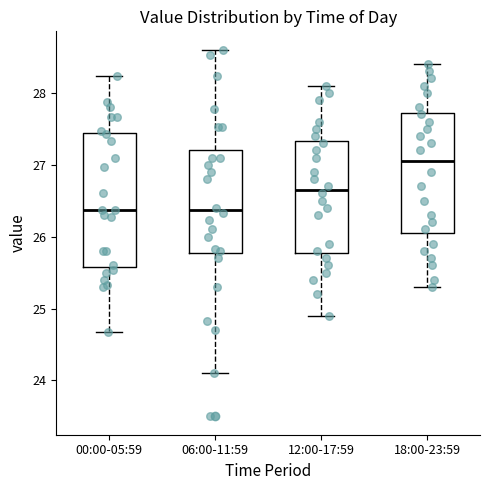

Reading left to right, transcribe this box plot: for each box, give where its median line is, the range the box spans, and where its two whiskers end, as read against the y-axis. The values are not printed on the chart, so give them approximately, as read against the axis.

00:00-05:59: median 26.4, box 25.6 to 27.4, whiskers 24.7 to 28.2
06:00-11:59: median 26.4, box 25.8 to 27.2, whiskers 24.1 to 28.6
12:00-17:59: median 26.7, box 25.8 to 27.3, whiskers 24.9 to 28.1
18:00-23:59: median 27.1, box 26.1 to 27.7, whiskers 25.3 to 28.4